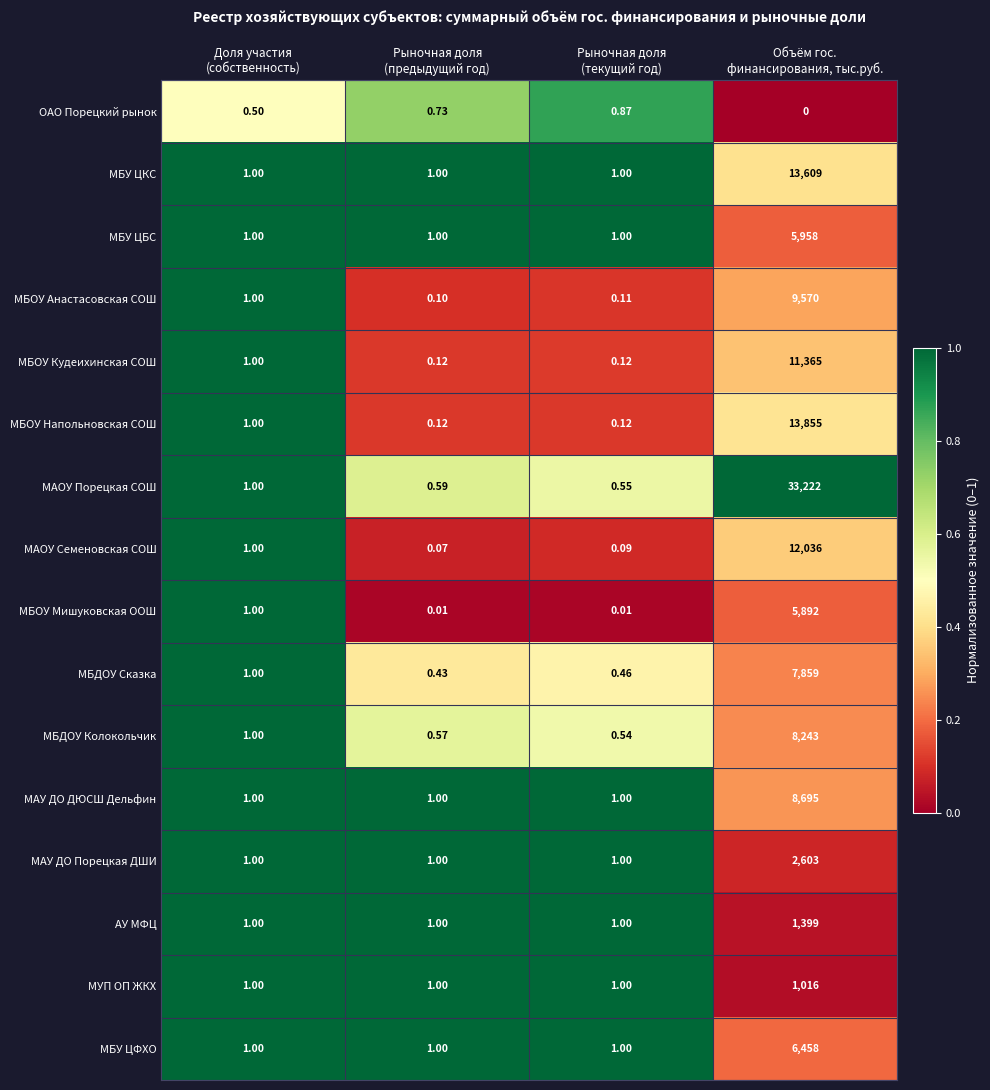

Count the number of data series in this chart.

16